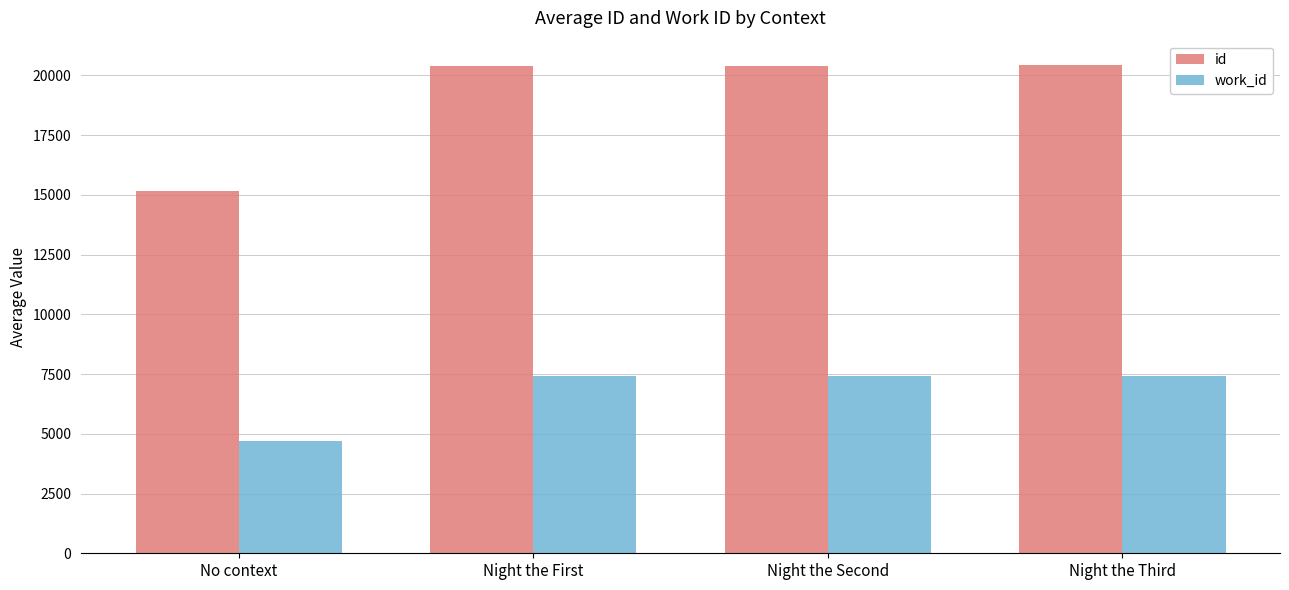

Which series has the largest range (max minus min)?

id